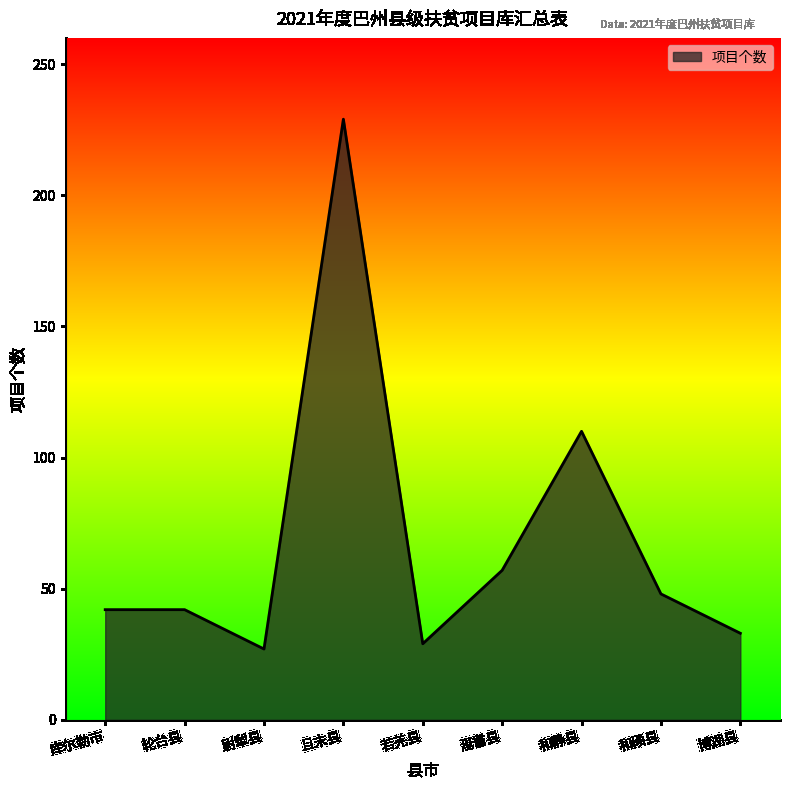

True or false: the data shows 42 at 库尔勒市.

True